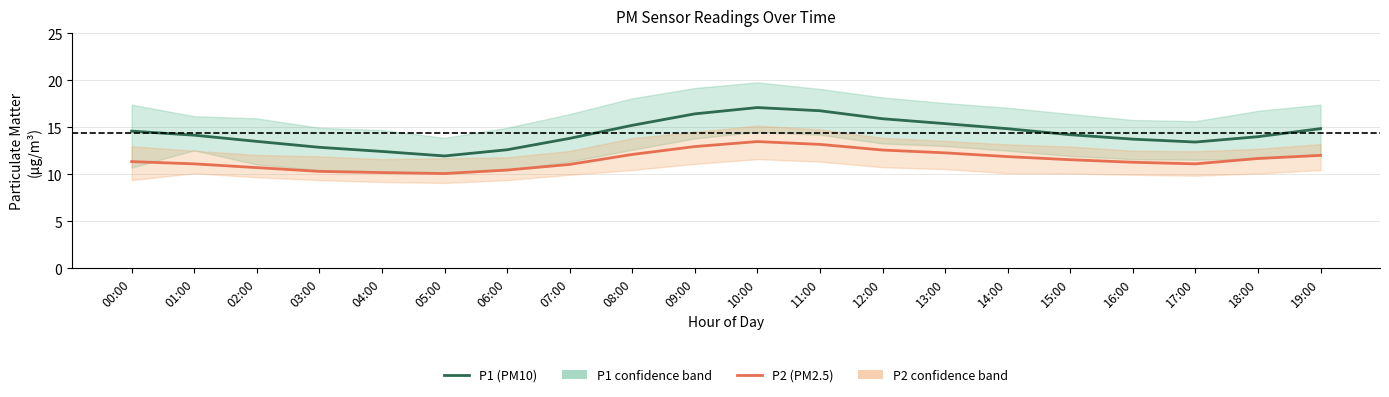

True or false: P2 (PM2.5) and P1 (PM10) cross at least once.

False